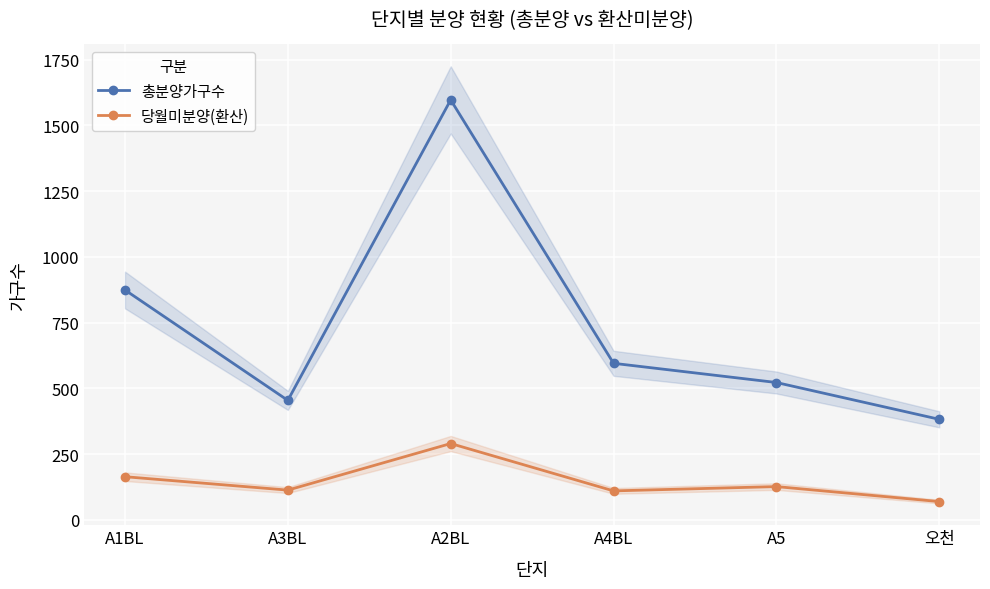

What is the total value across all series at A2BL?

1886.8